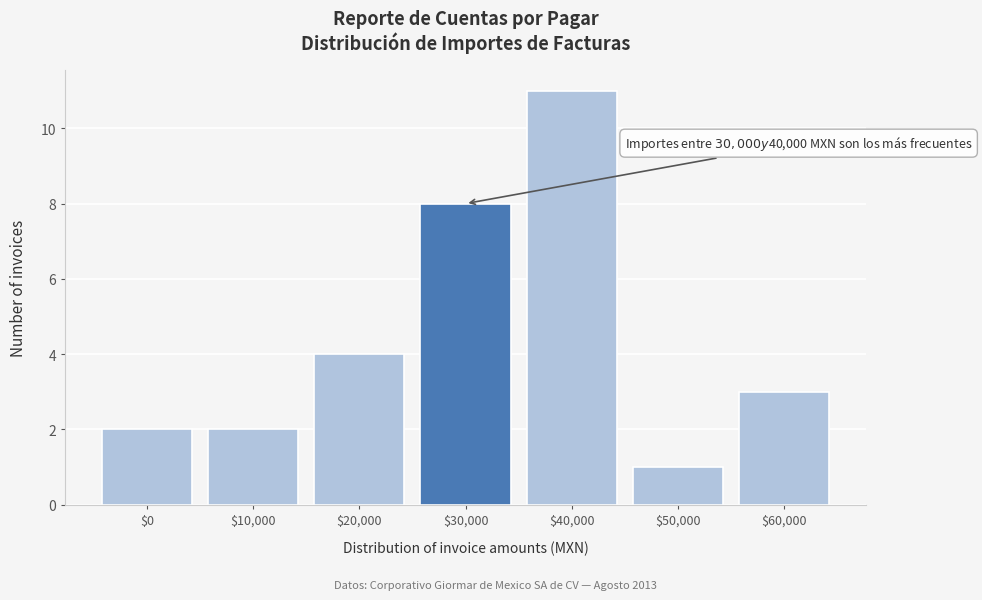

Reading right to left, list all the values displayed in this chart.

3	1	11	8	4	2	2